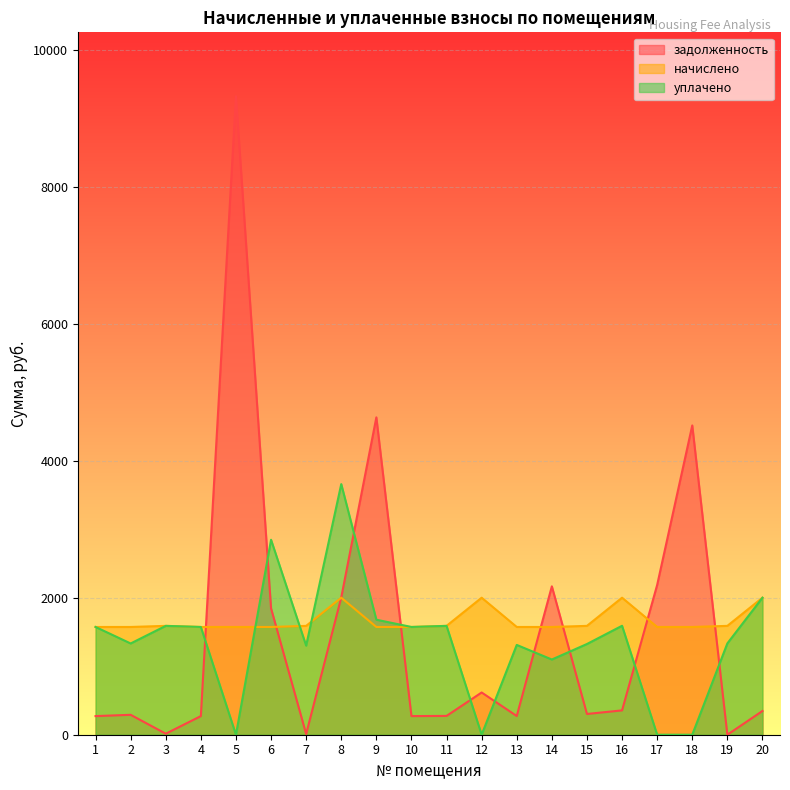

What is the difference between the maximum and minimum values in the начислено series?

427.7